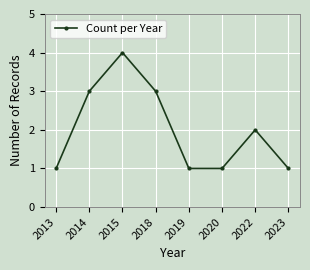

What is the difference between the second highest and second lowest values?

2